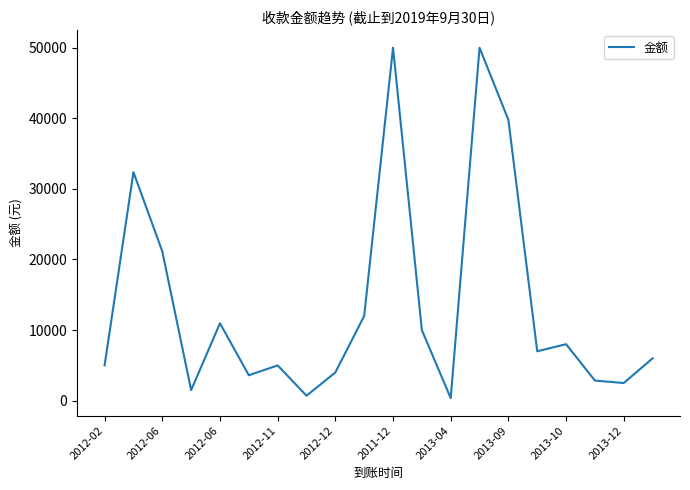

Is this an area chart (filled region under the line)?

No